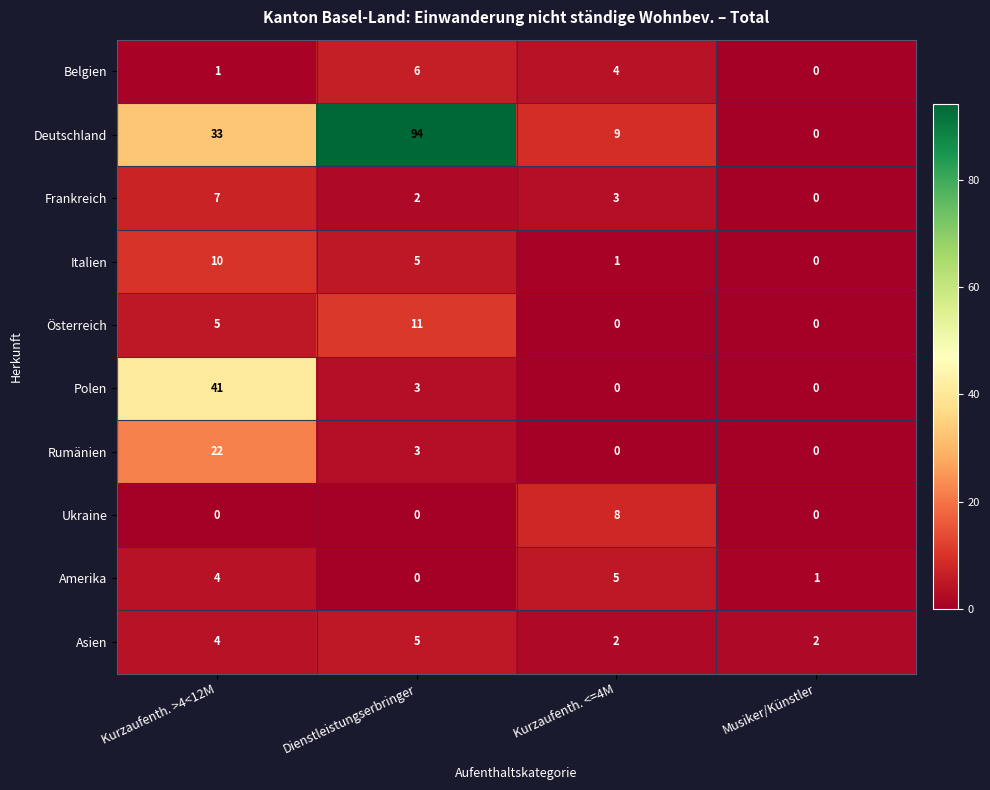

Count the Österreich values in the range 0 to 11.

4